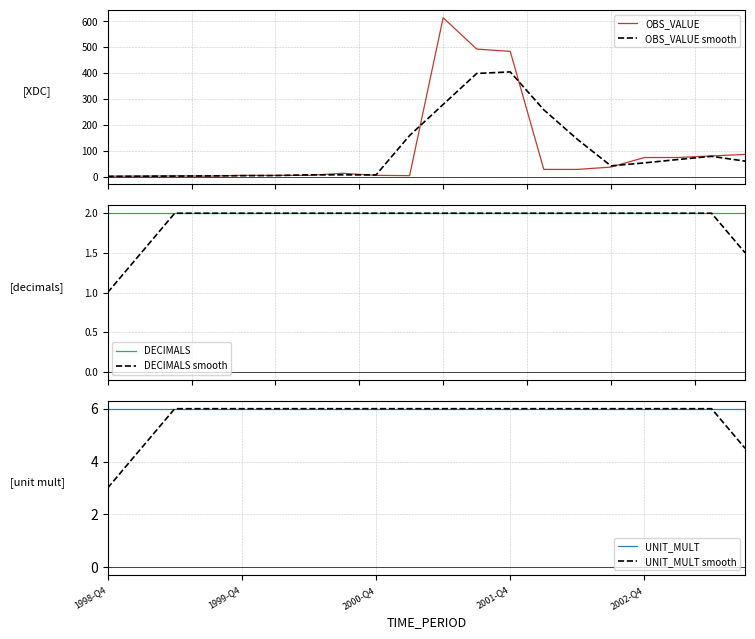

What is the sum of the UNIT_MULT values at 9 and 16?

12.0